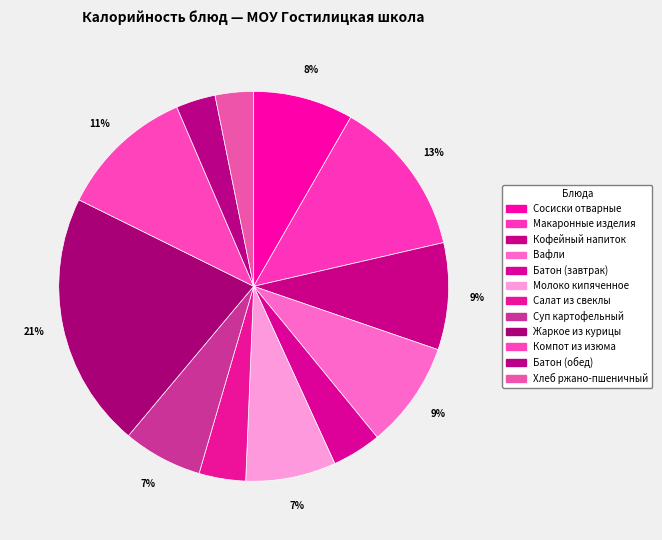

What percentage is the Суп картофельный slice, to the nearest percent?

7%